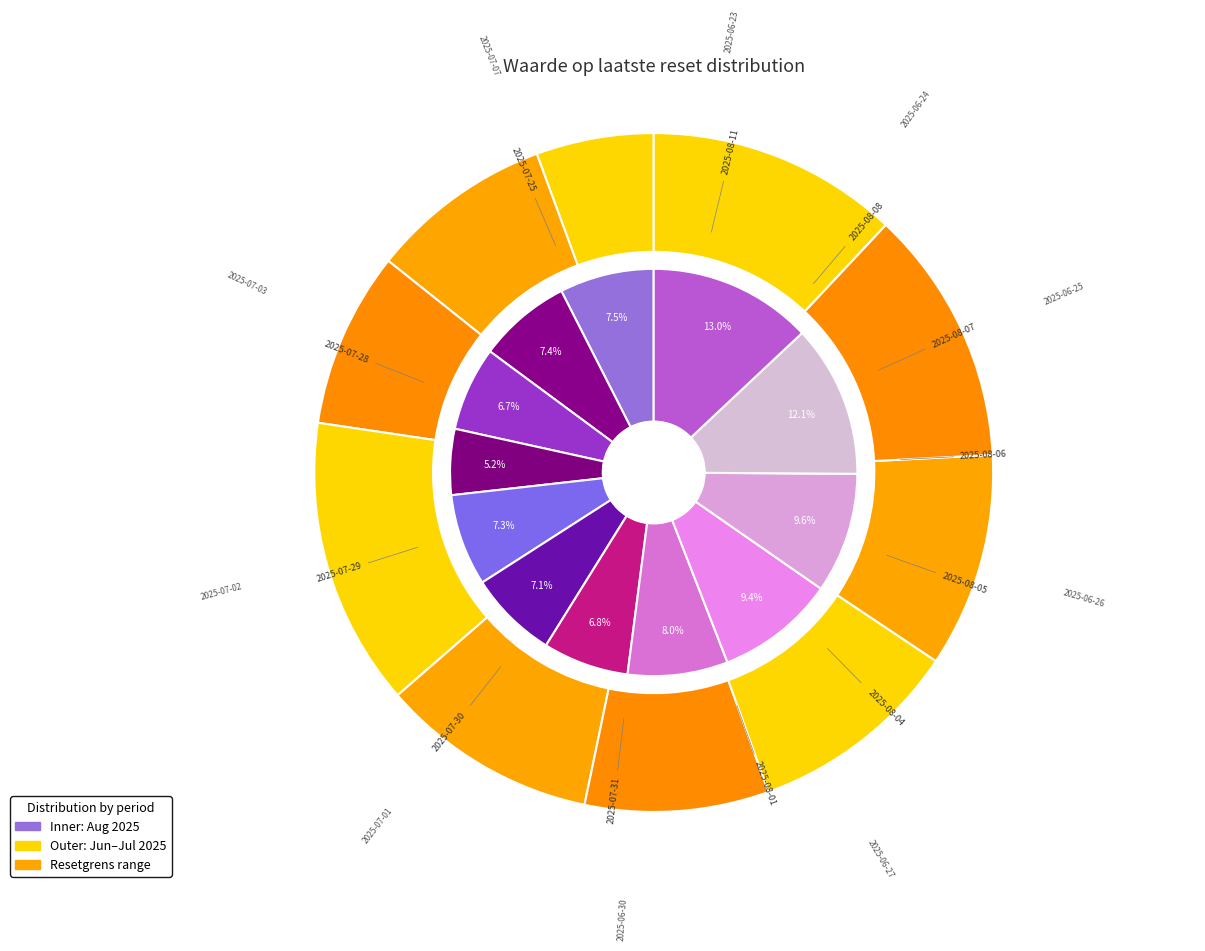

True or false: 2025-07-31 accounts for 22% of the total.

False